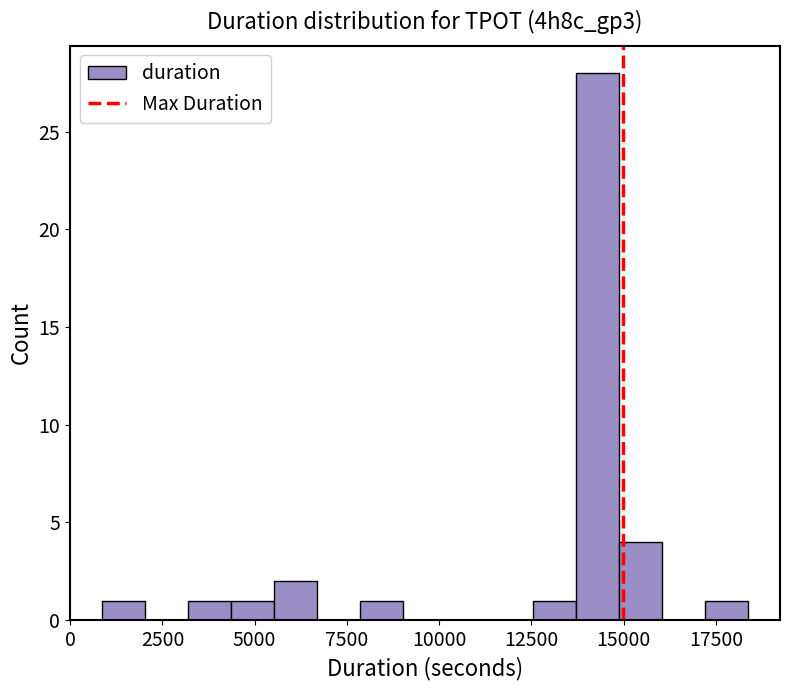

Read against the x-axis, roughly where is the centre of the tallest bar?

14500